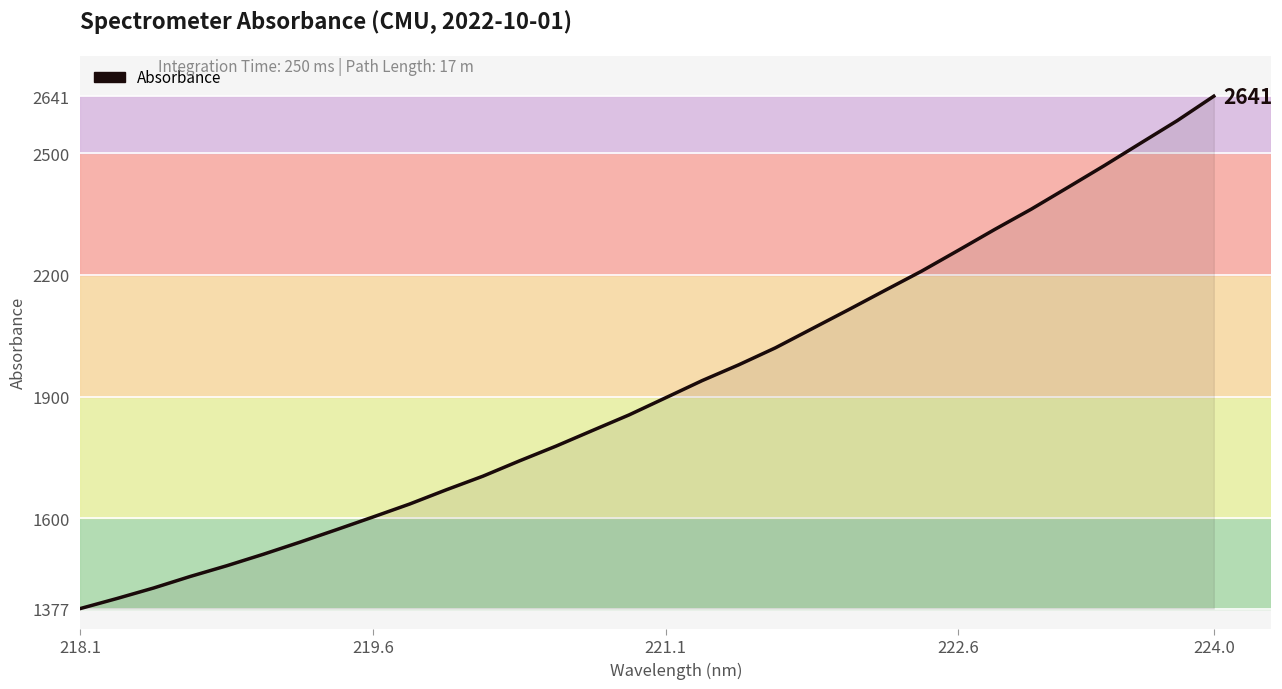

What is the difference between the second highest and minimum values?

1203.8